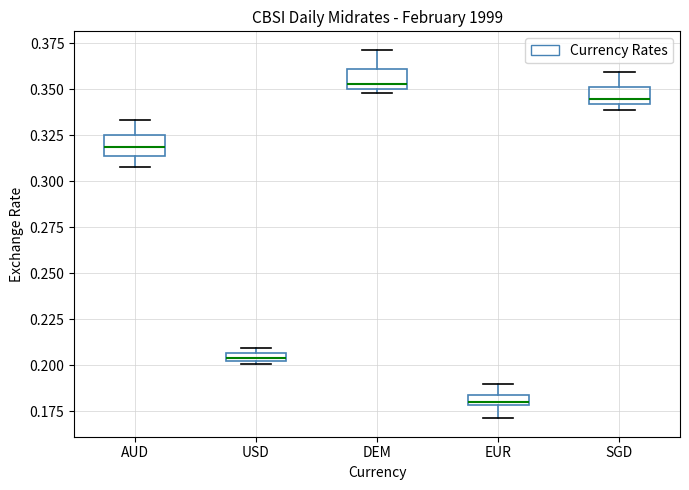

Where is the upper edge of the box for SGD on the y-axis? The values are not printed on the chart, so give them approximately, as read against the axis.

0.350